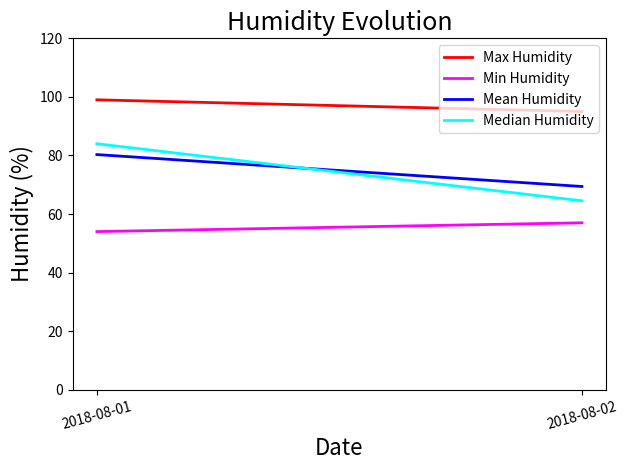

Which category has the lowest value across all series?

2018-08-01